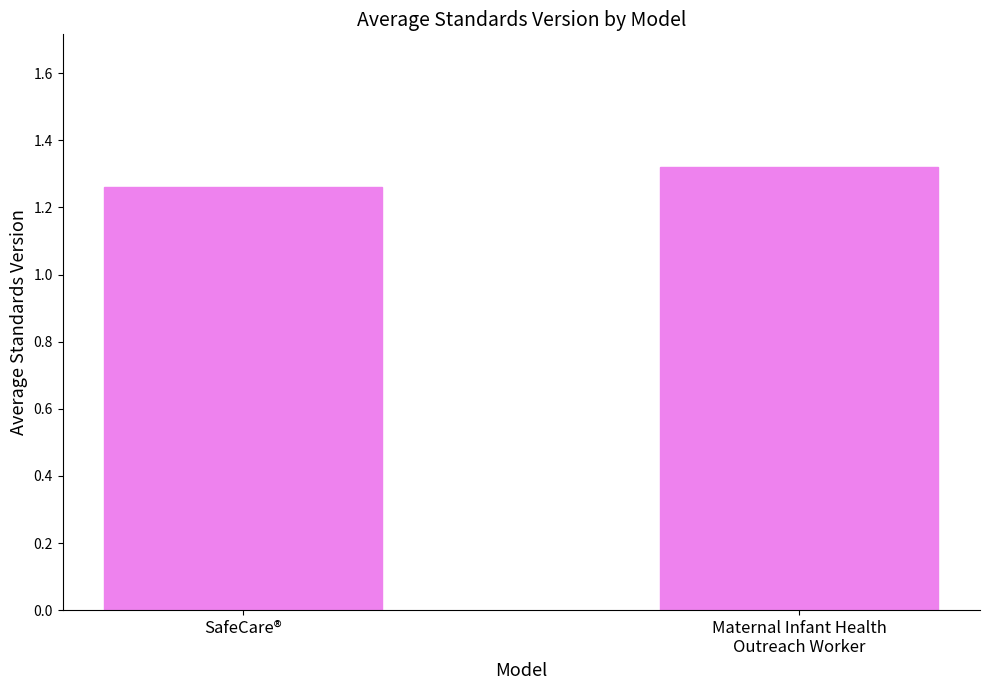

True or false: the data shows 0.8 at SafeCare®.

False